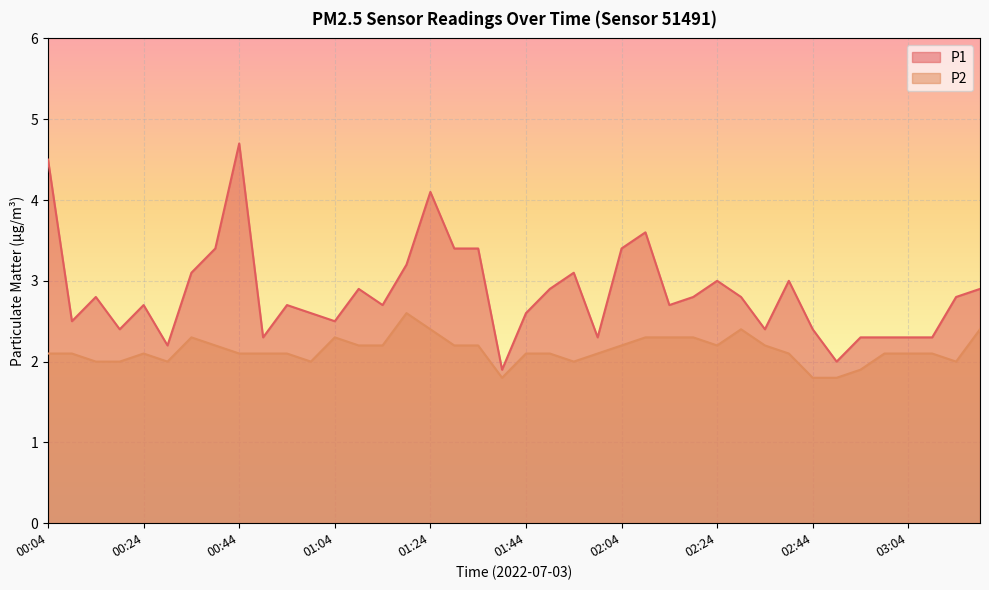

Is it true that P1 equals 2.7 at 01:14?

True